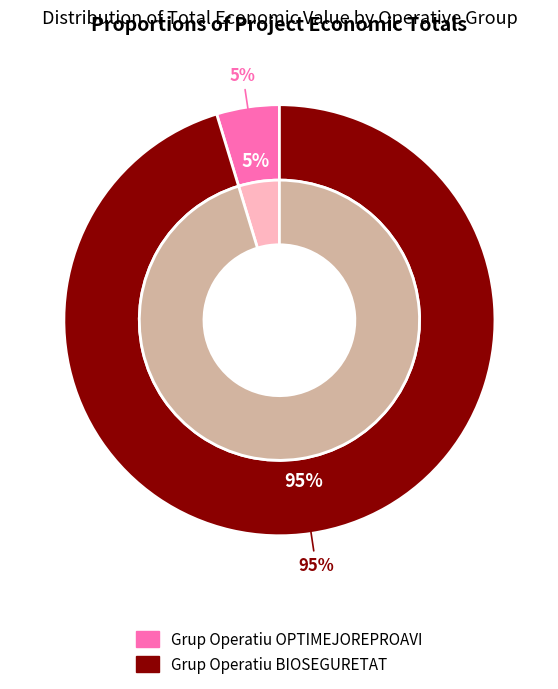

Count the number of slices in the pie.

2